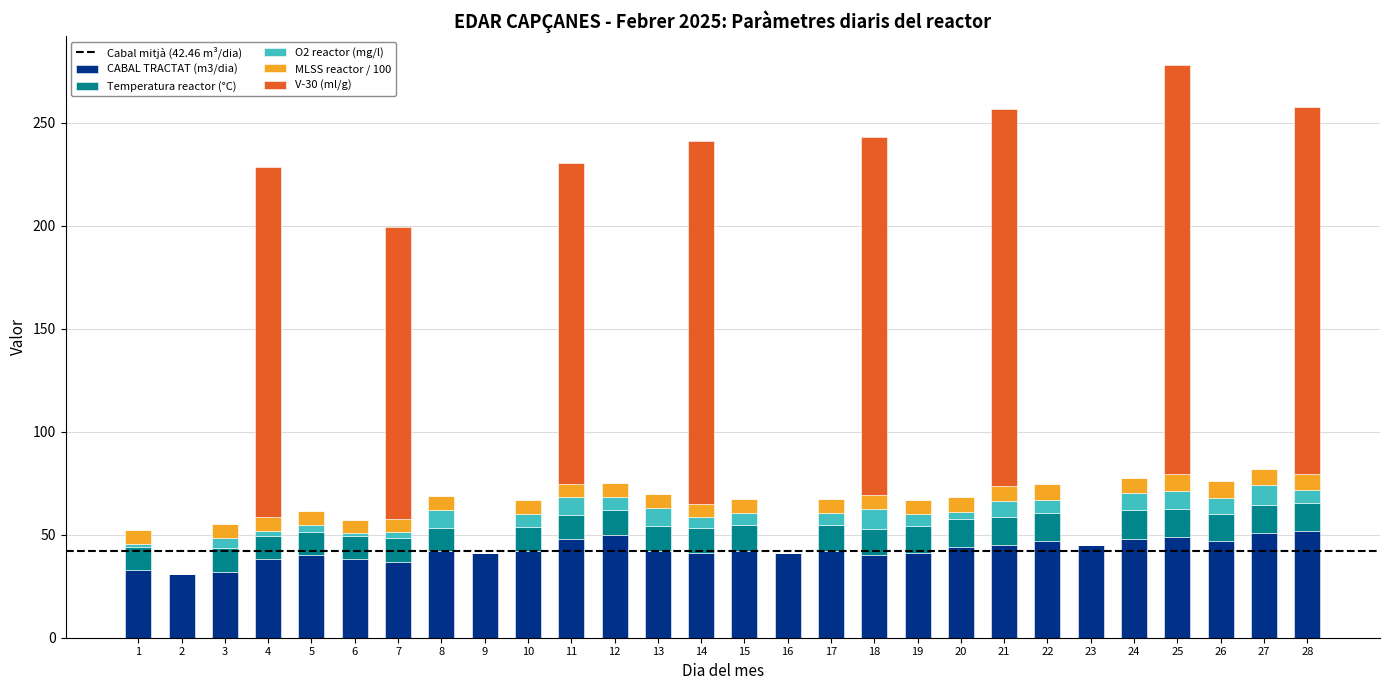

Are the bars horizontal?

No